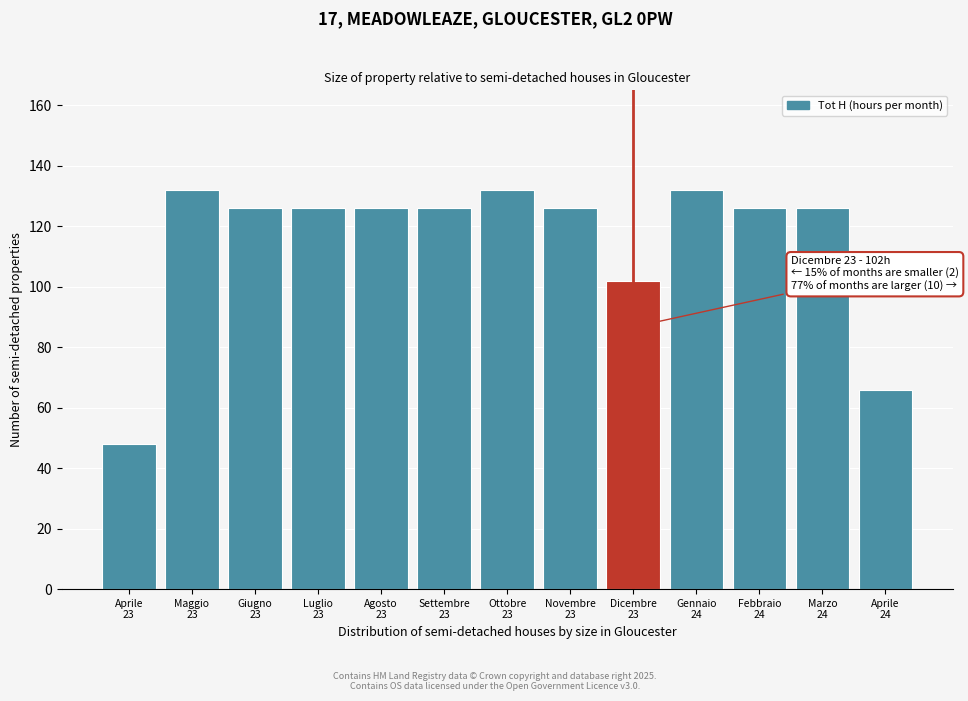

Reading left to right, transcribe all the data shown in this chart.

48	132	126	126	126	126	132	126	102	132	126	126	66